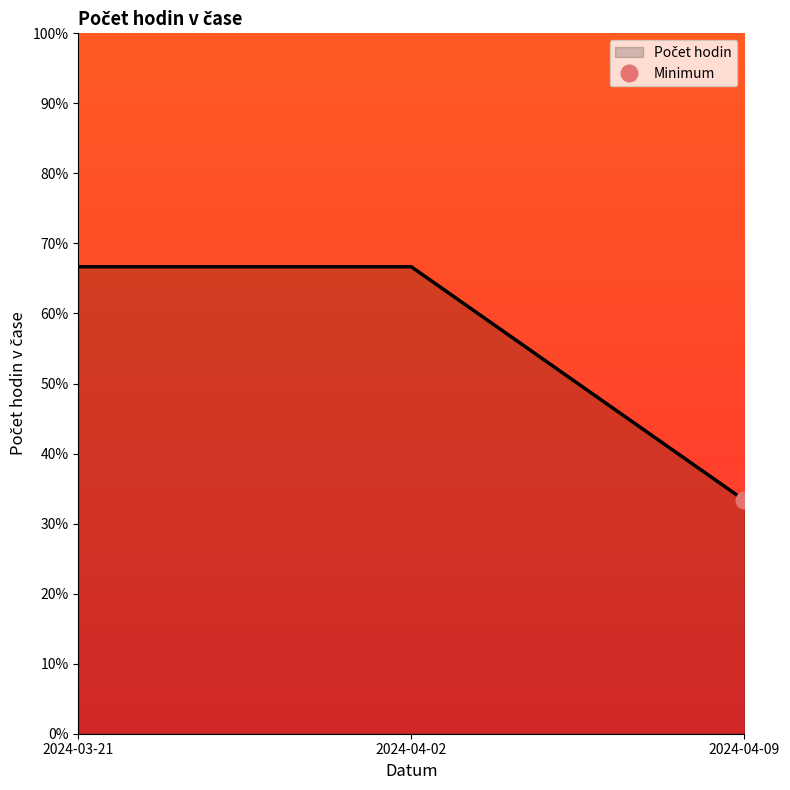

Rank the categories by value from lowest to highest.

2024-04-09, 2024-03-21, 2024-04-02